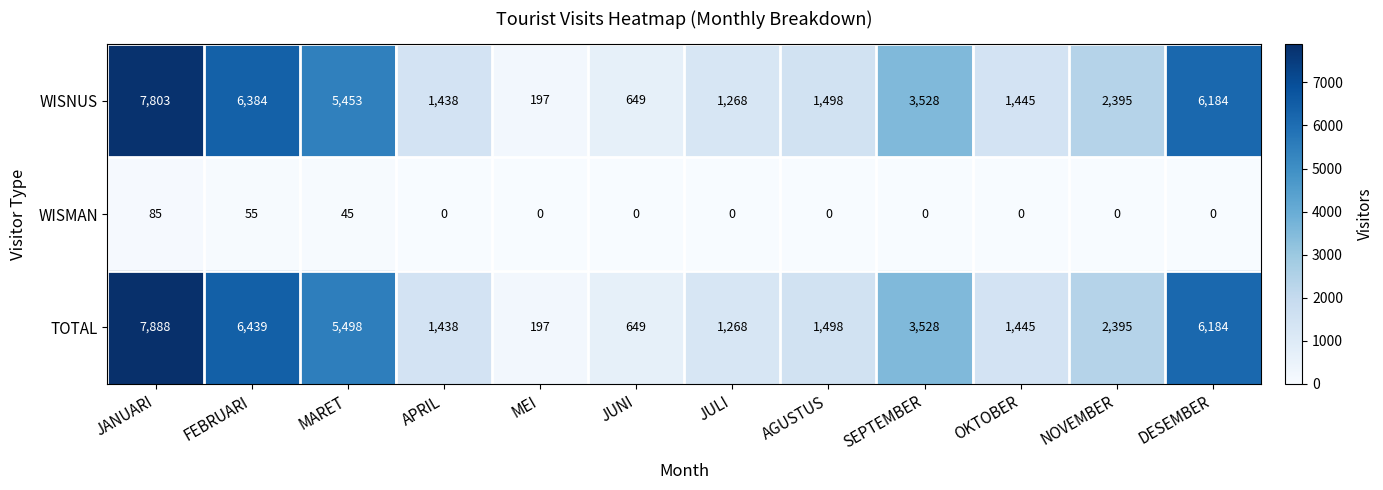

Rank the series at FEBRUARI from highest to lowest value.

TOTAL, WISNUS, WISMAN